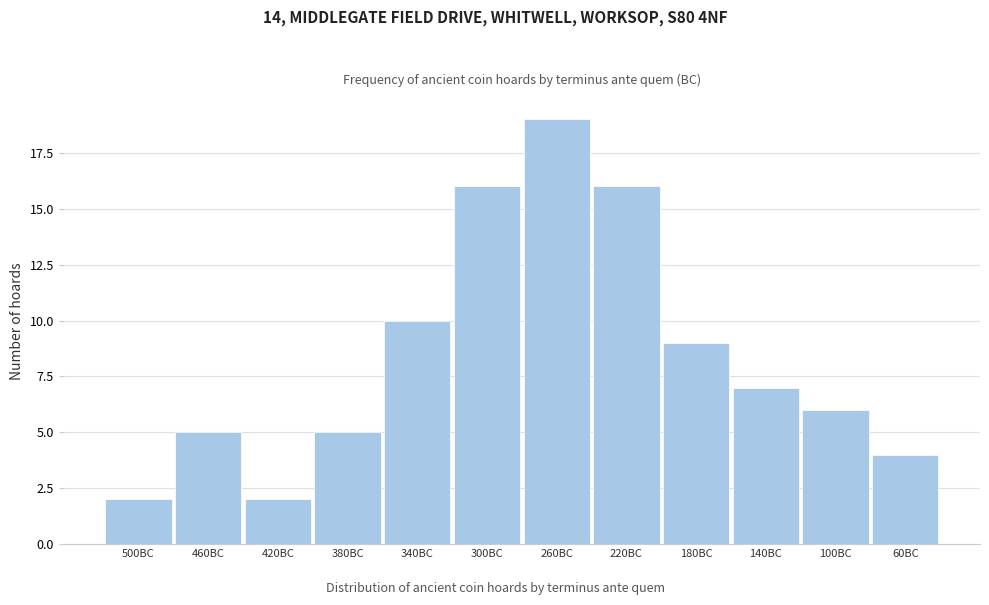

Reading left to right, what are all the values shown in this chart?

2	5	2	5	10	16	19	16	9	7	6	4